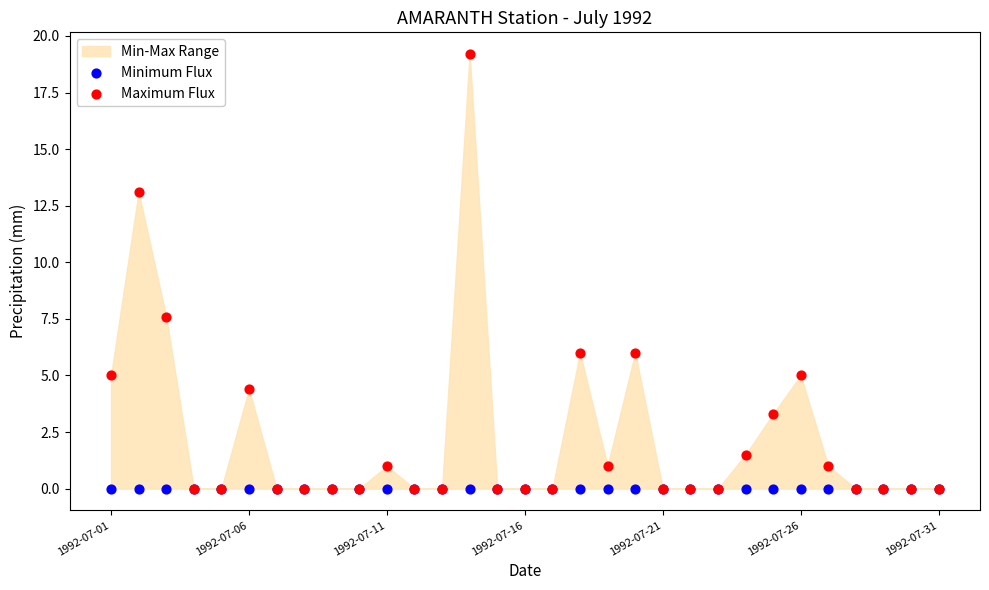

Across all series, what Y value is closest to 9?

7.6